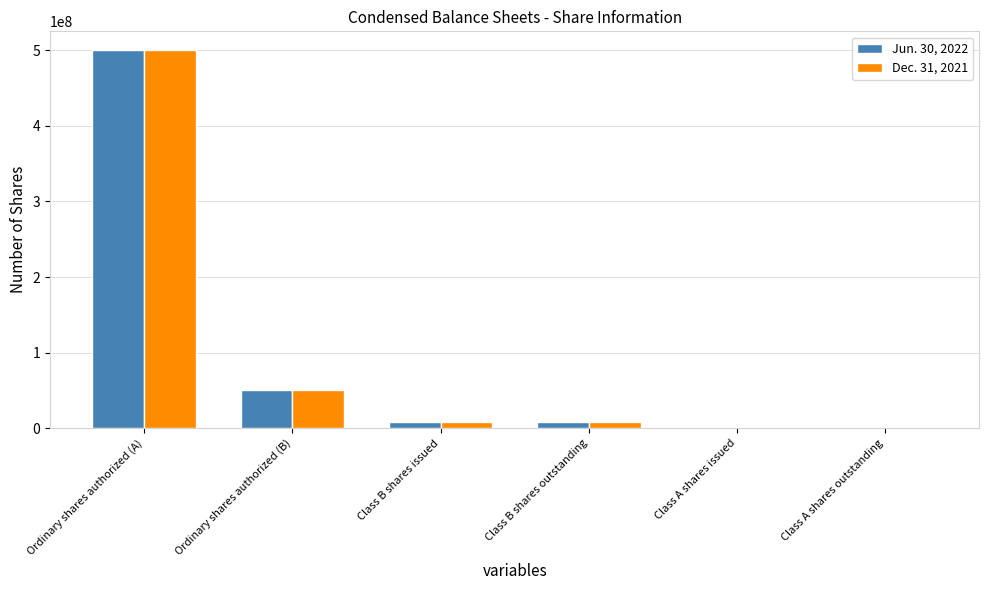

Where is Jun. 30, 2022 nearest to the value 250693494?

Ordinary shares authorized (B)